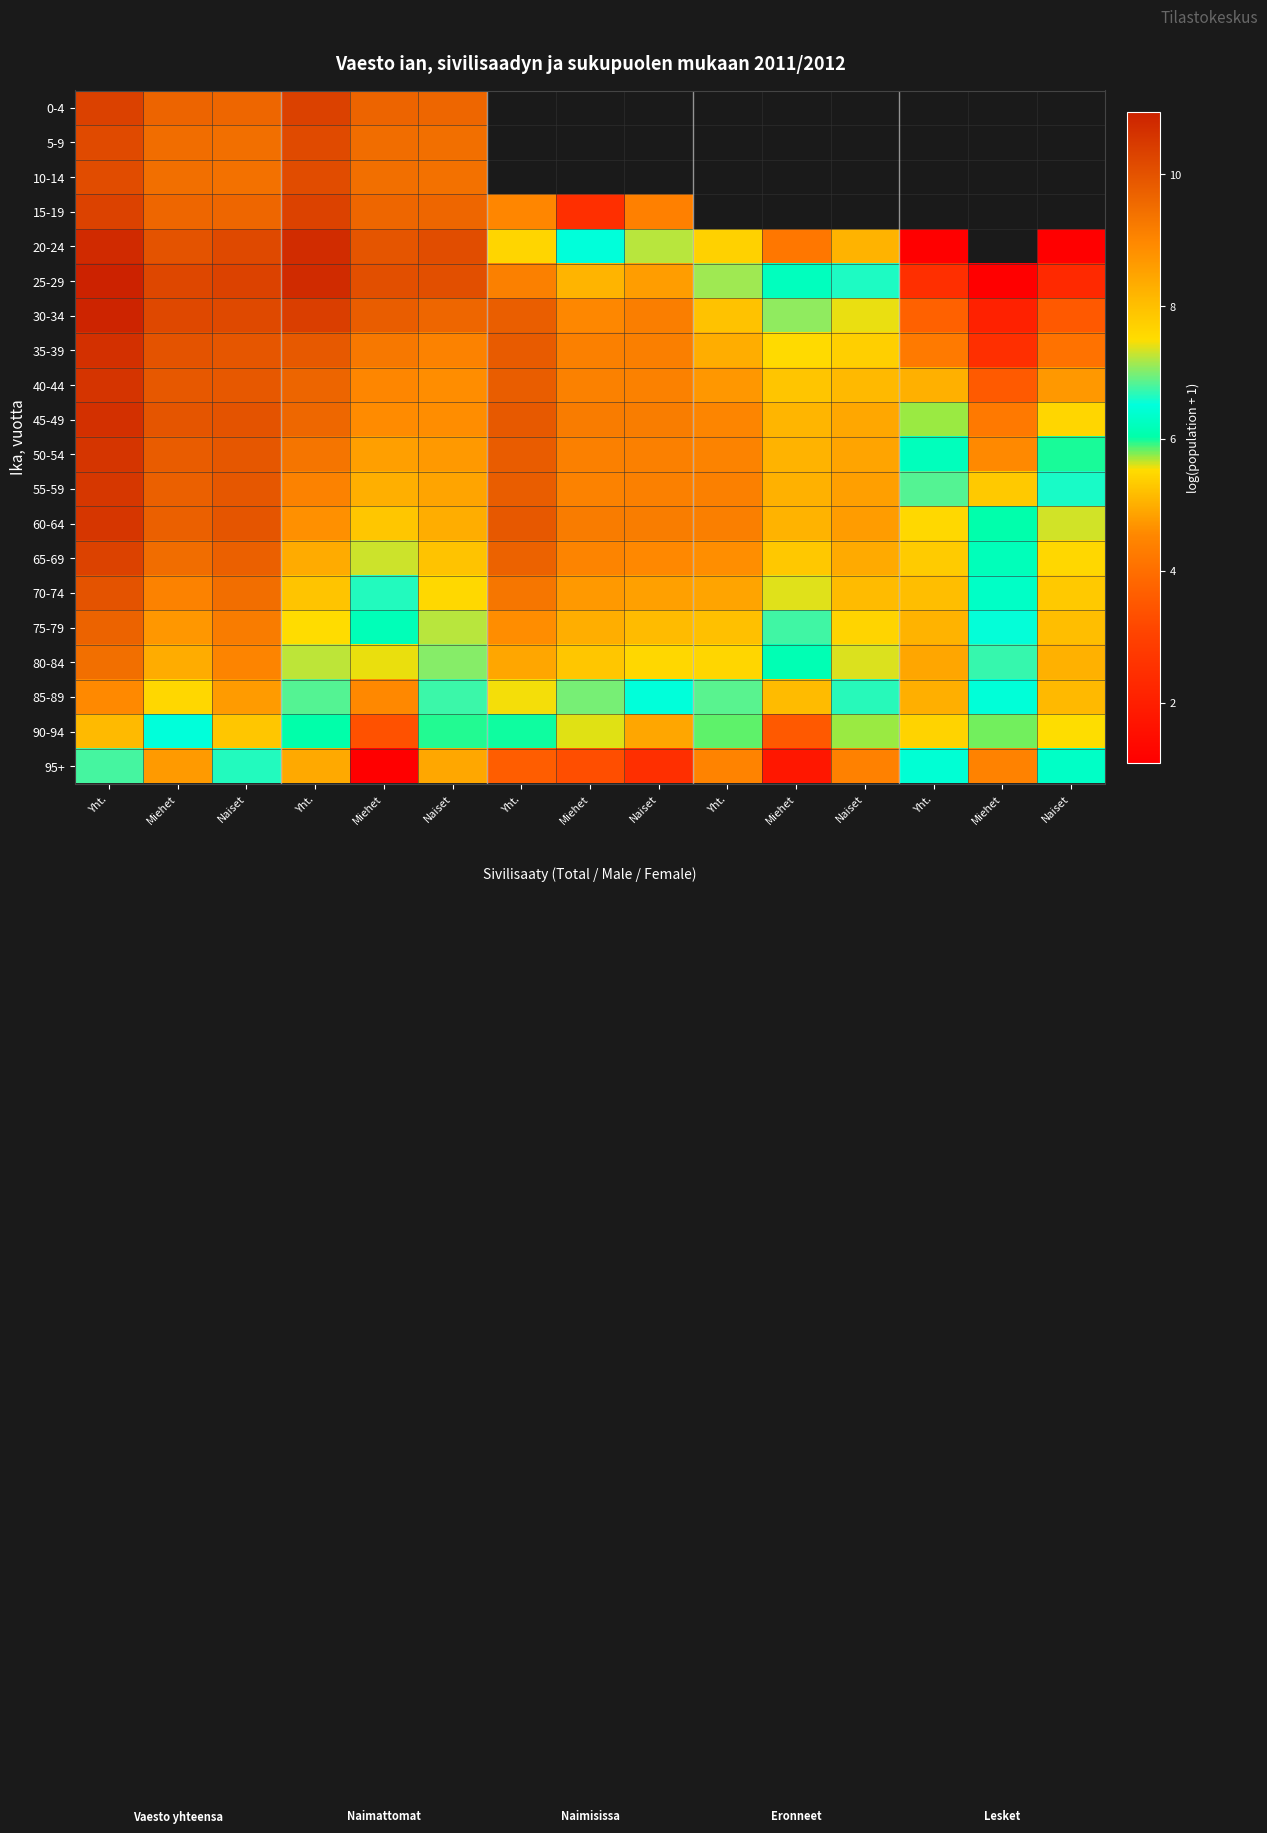

Between Naiset and Yht., which is larger?

Yht.